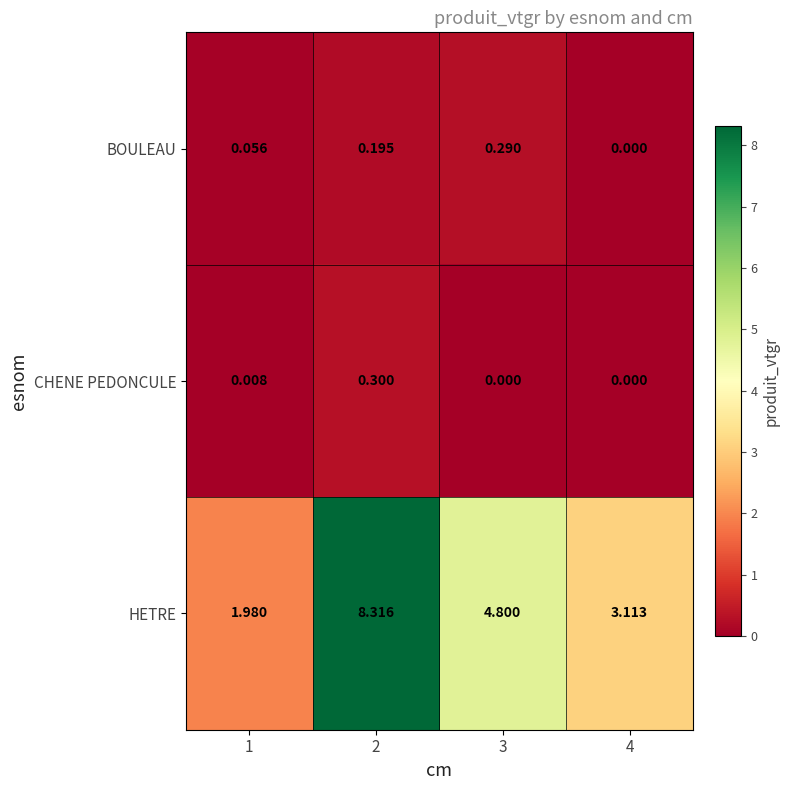

Is the value of BOULEAU at 3 greater than the value of HETRE at 4?

No